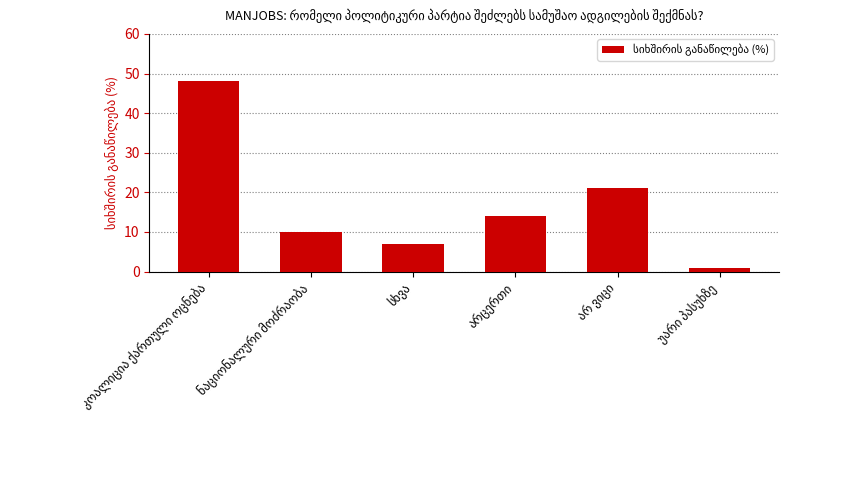

What is the sum of all values?

101